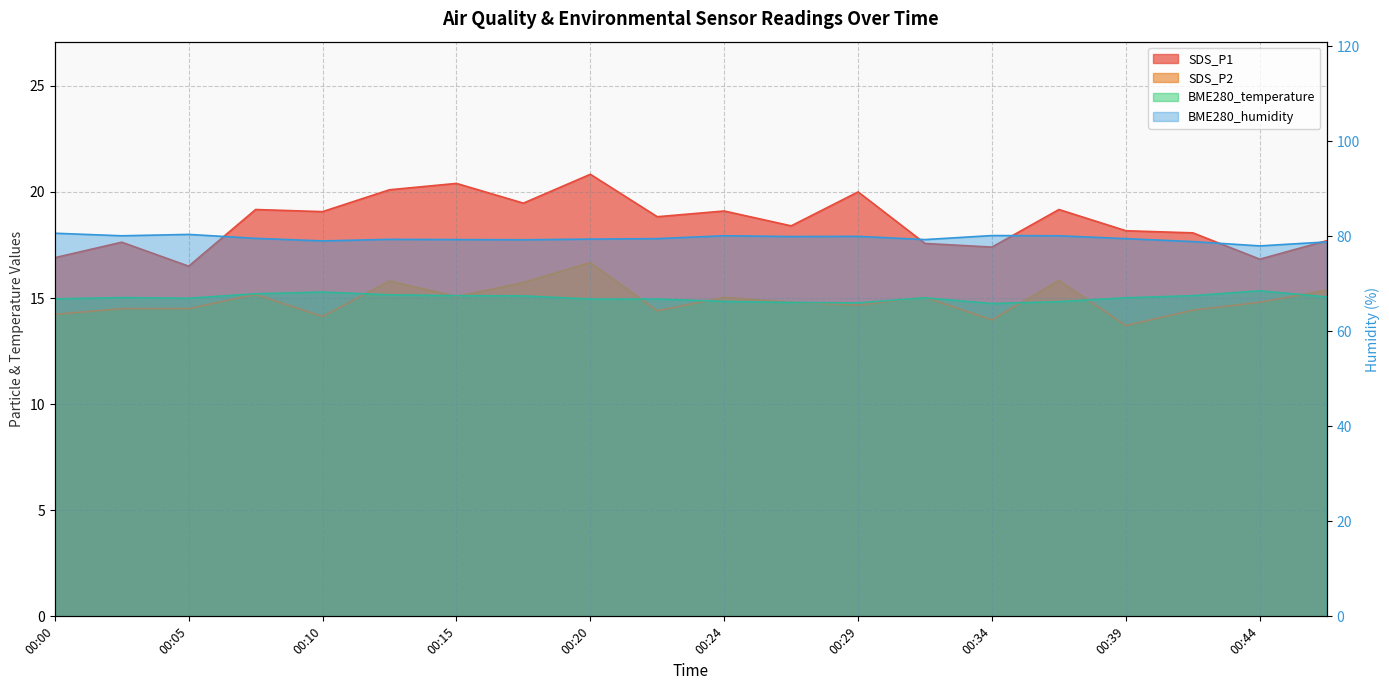

True or false: BME280_humidity and BME280_temperature cross at least once.

False